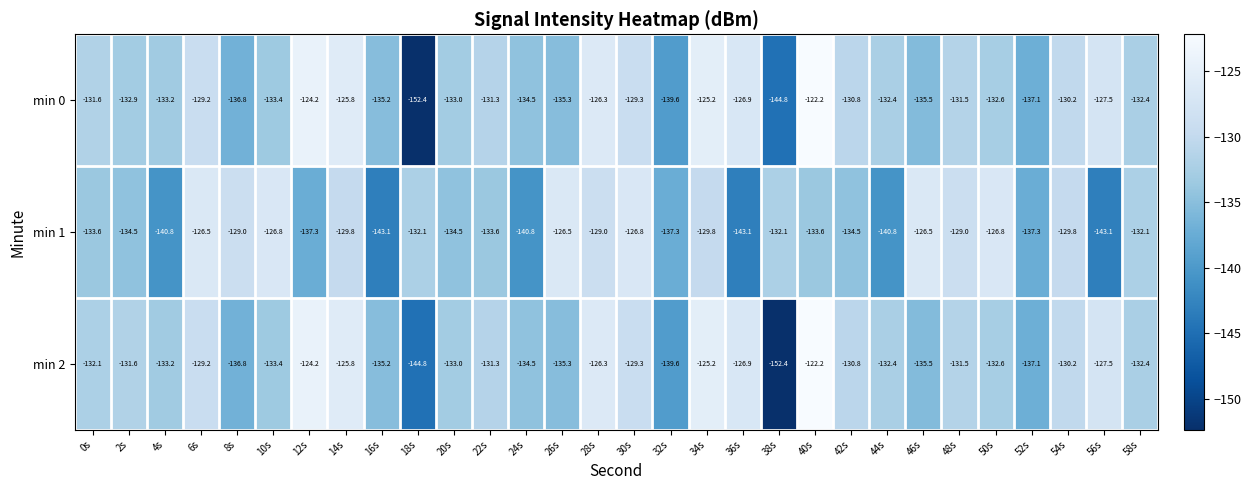

True or false: min 2 has a value of -124.2 at 12s.

True